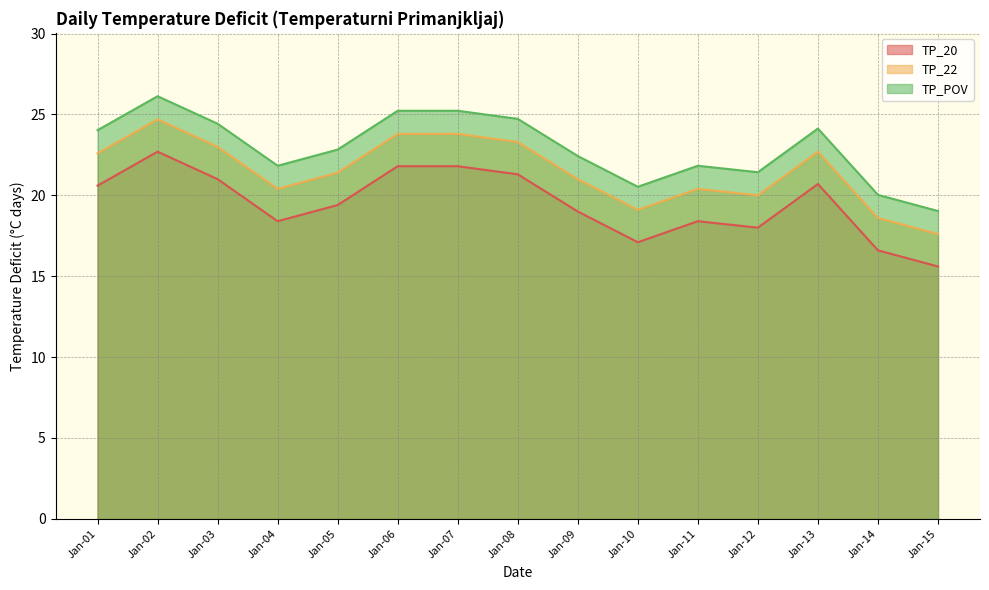

Reading left to right, list all the values displayed in this chart.

TP_20: 20.6	22.7	21.0	18.4	19.4	21.8	21.8	21.3	19.0	17.1	18.4	18.0	20.7	16.6	15.6
TP_22: 22.6	24.7	23.0	20.4	21.4	23.8	23.8	23.3	21.0	19.1	20.4	20.0	22.7	18.6	17.6
TP_POV: 24.0	26.1	24.4	21.8	22.8	25.2	25.2	24.7	22.4	20.5	21.8	21.4	24.1	20.0	19.0